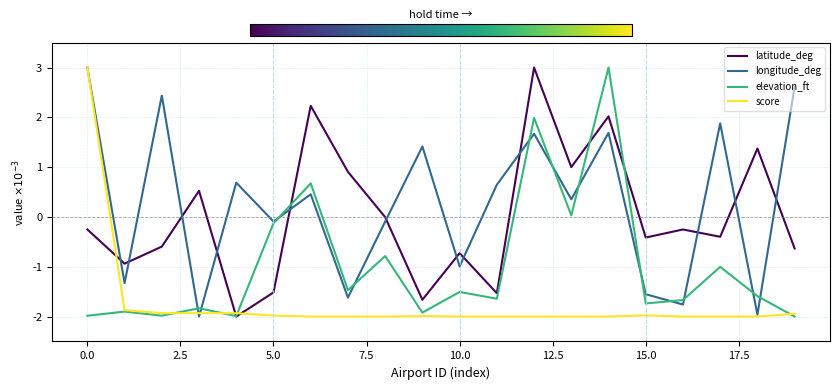

Does the chart display data point markers on the line(s)?

No